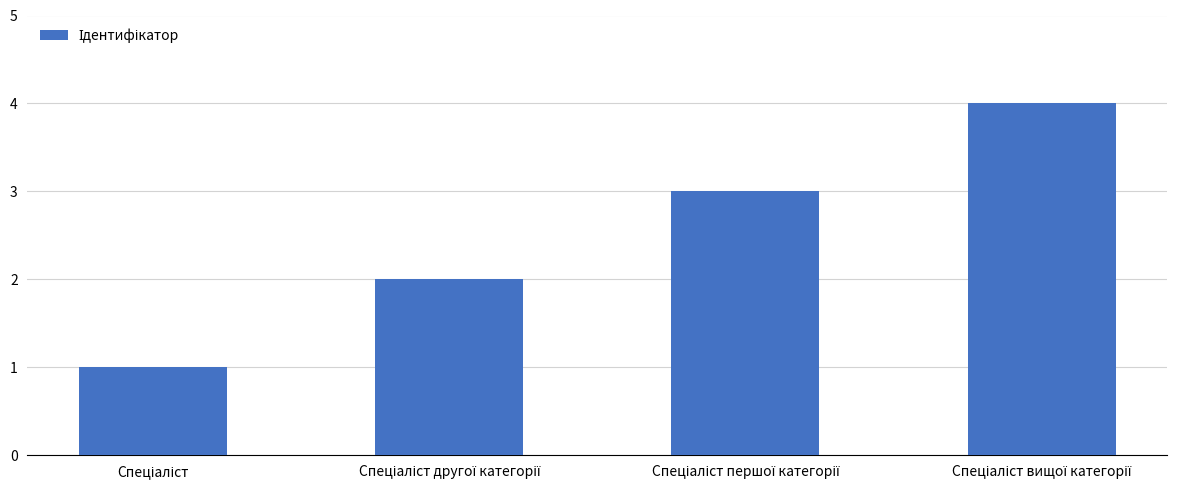

Are the bars grouped side by side (vs. stacked)?

No